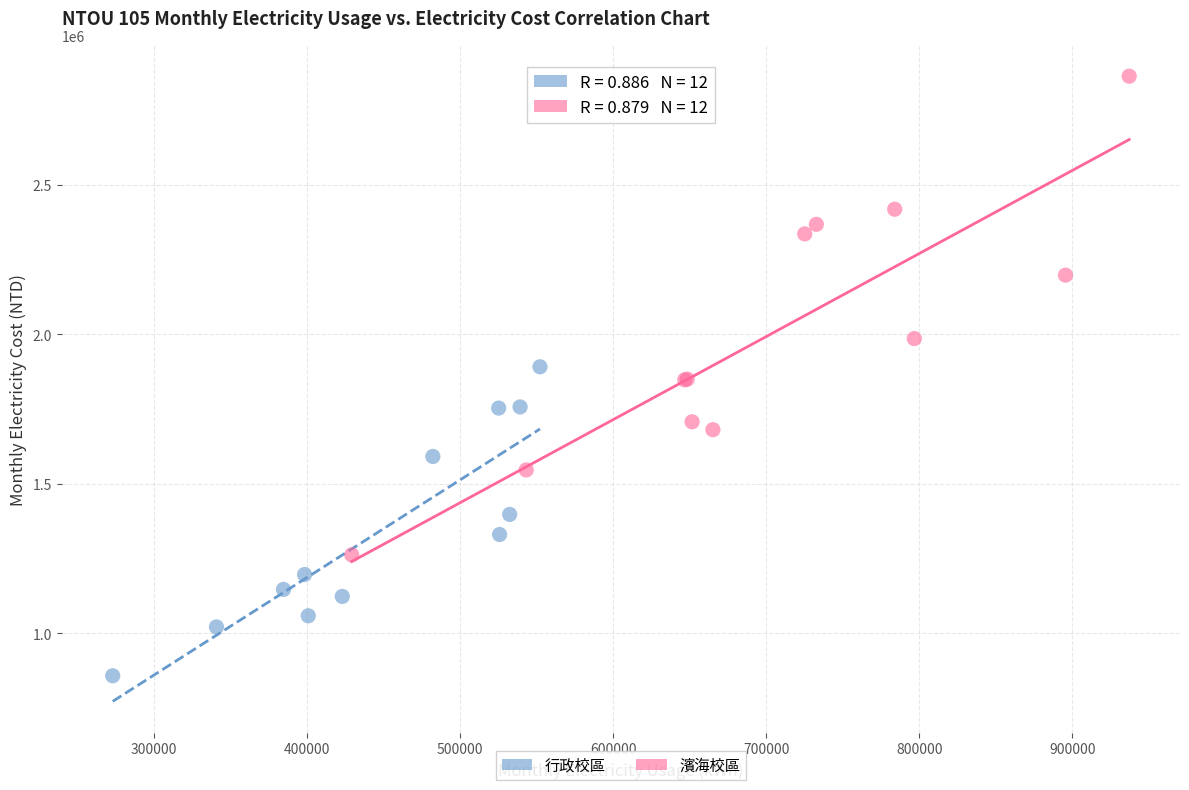

Which series has the largest Y range (max minus min)?

濱海校區